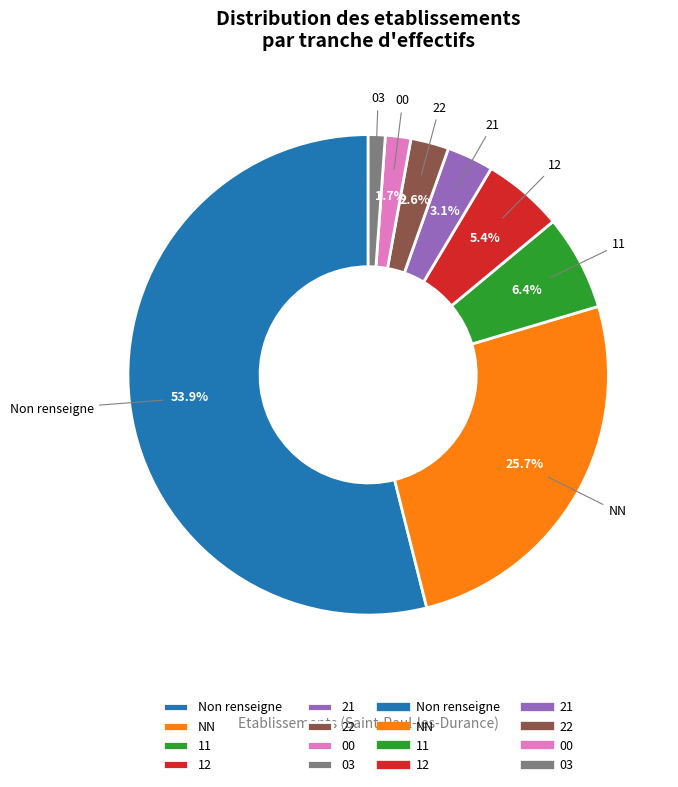

What percentage do 00 and 12 together represent?

7.1%